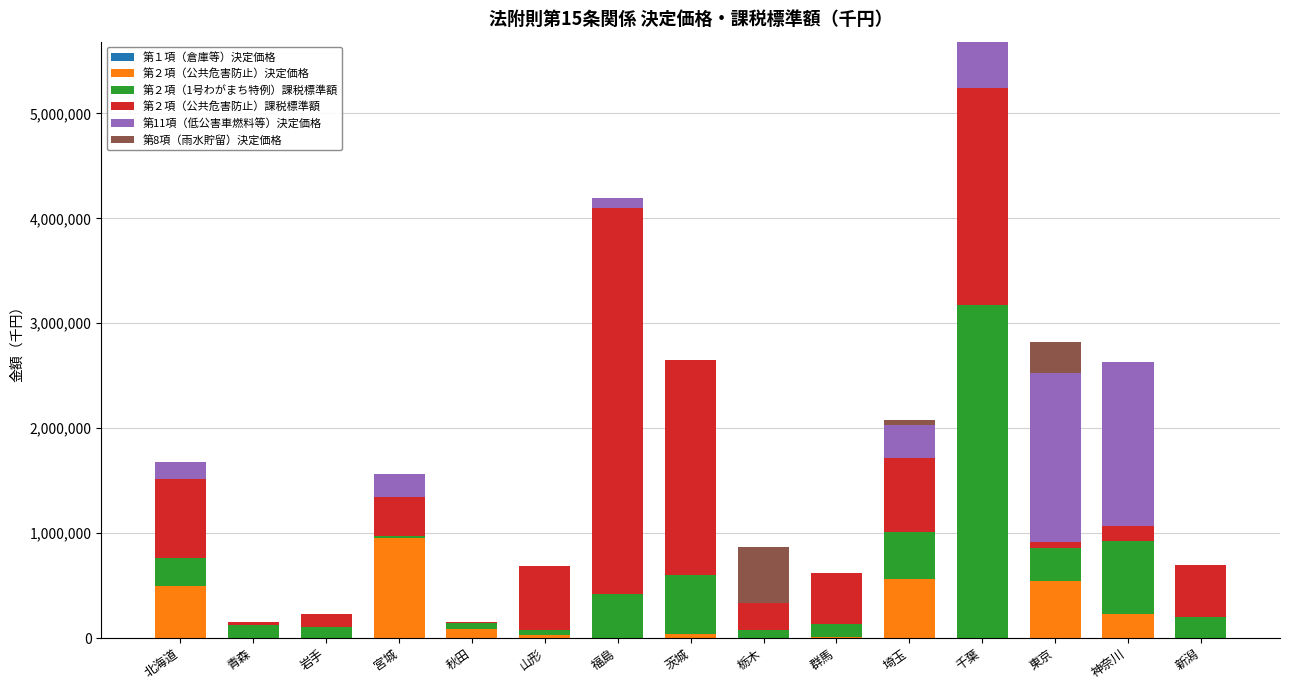

What is the total value across all series at 千葉?

5683586